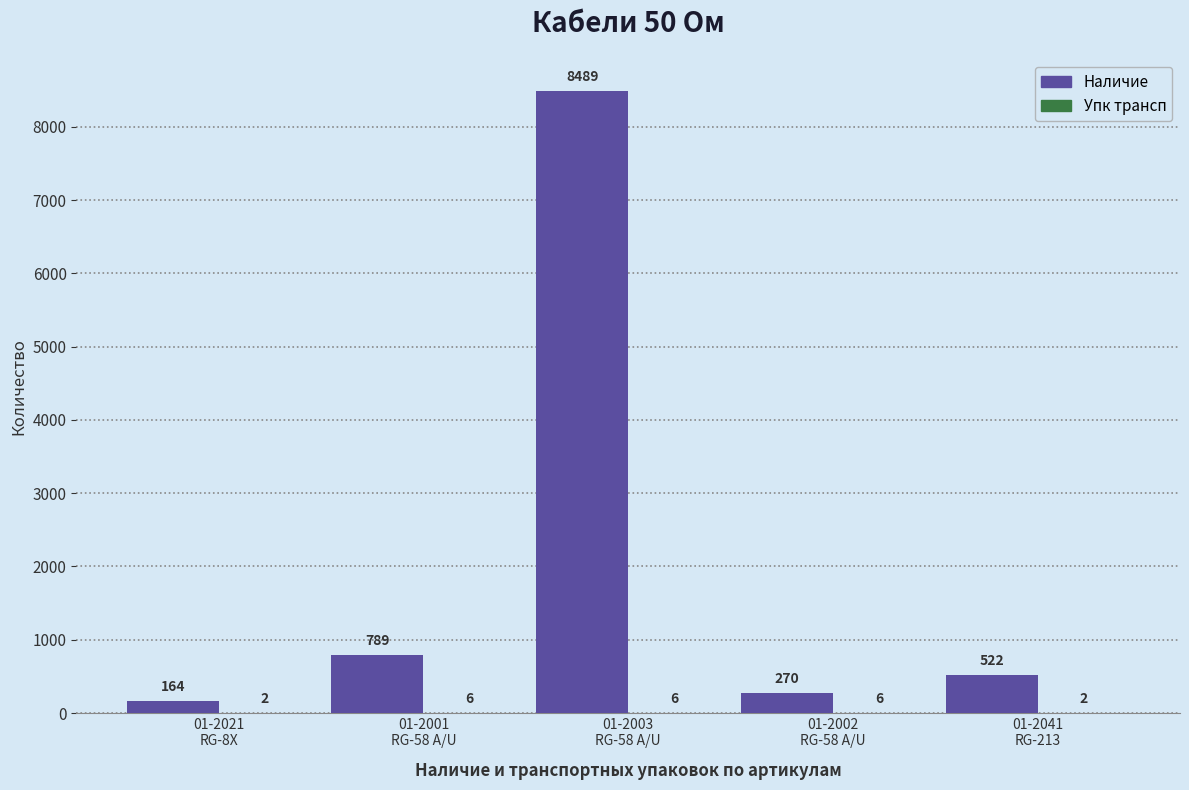

What is the greatest value displayed?

8489